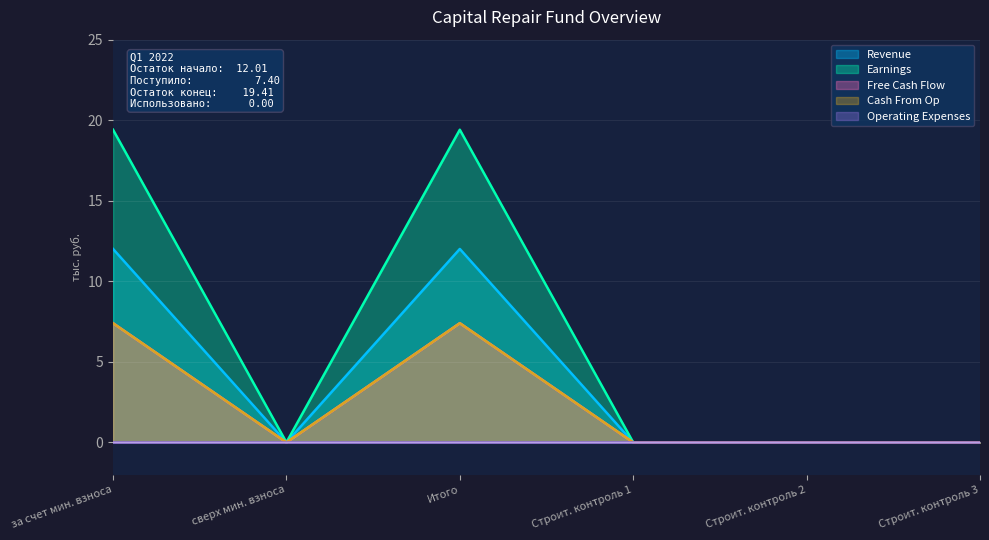

True or false: Earnings and Operating Expenses cross at least once.

False